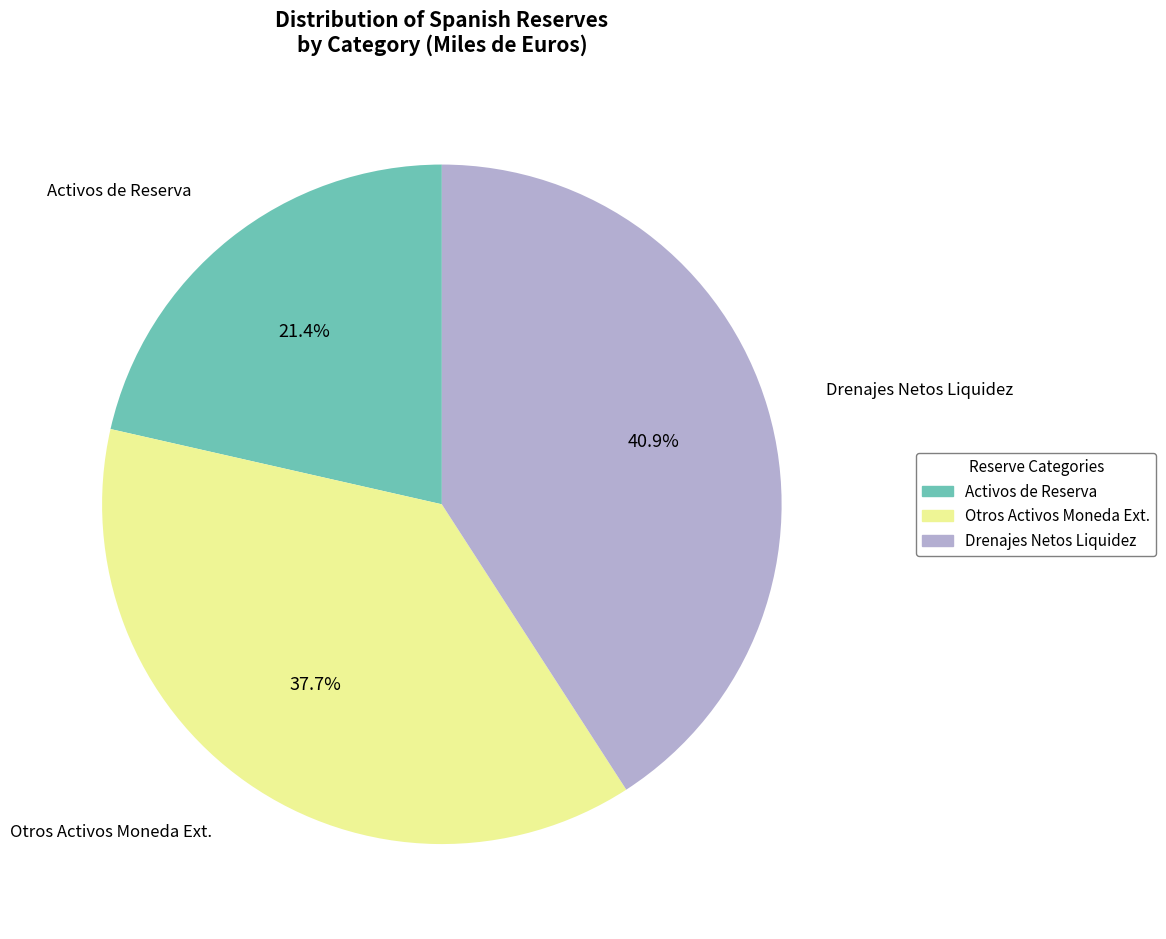

Is there any slice that represents more than half of the pie?

No